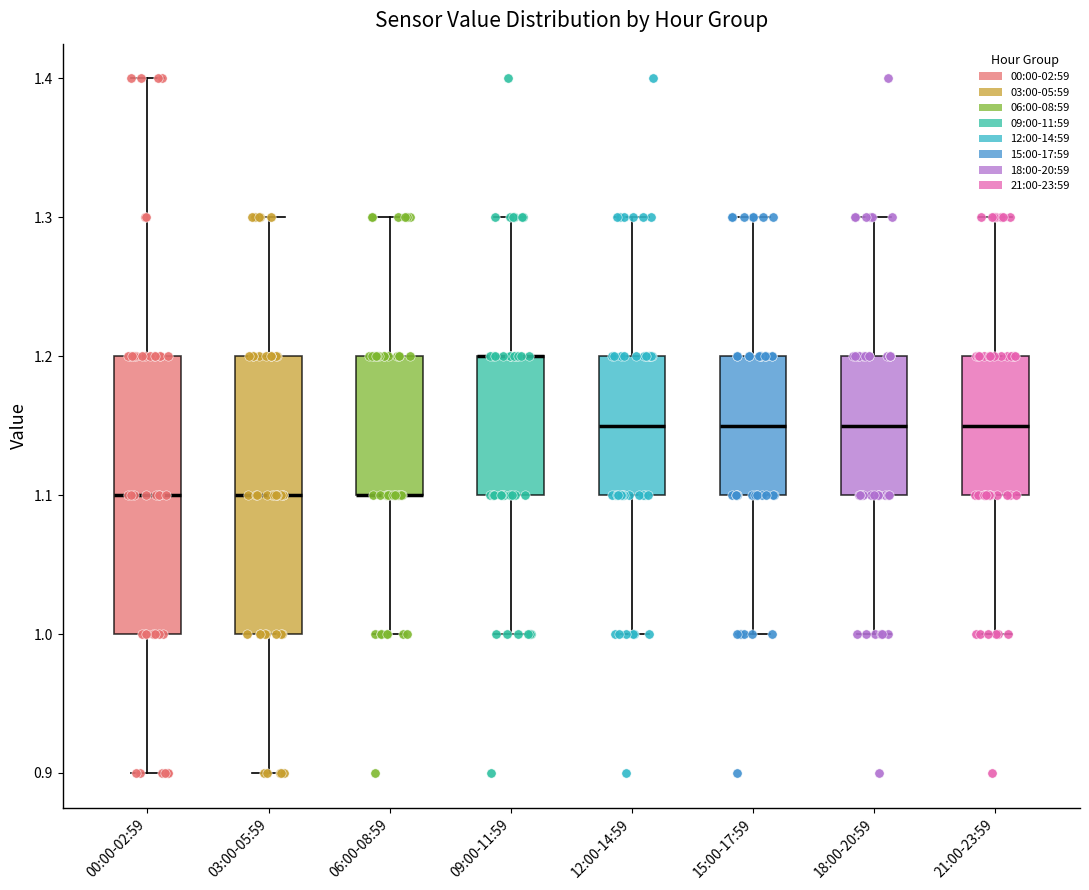

Reading left to right, read every box against the y-axis: the position of its median line, the range the box covers, and the ends of its whiskers. The values are not printed on the chart, so give them approximately, as read against the axis.

00:00-02:59: median 1.10, box 1.00 to 1.20, whiskers 0.90 to 1.40
03:00-05:59: median 1.10, box 1.00 to 1.20, whiskers 0.90 to 1.30
06:00-08:59: median 1.10 (drawn on the box's lower edge), box 1.10 to 1.20, whiskers 1.00 to 1.30
09:00-11:59: median 1.20 (drawn on the box's upper edge), box 1.10 to 1.20, whiskers 1.00 to 1.30
12:00-14:59: median 1.15, box 1.10 to 1.20, whiskers 1.00 to 1.30
15:00-17:59: median 1.15, box 1.10 to 1.20, whiskers 1.00 to 1.30
18:00-20:59: median 1.15, box 1.10 to 1.20, whiskers 1.00 to 1.30
21:00-23:59: median 1.15, box 1.10 to 1.20, whiskers 1.00 to 1.30